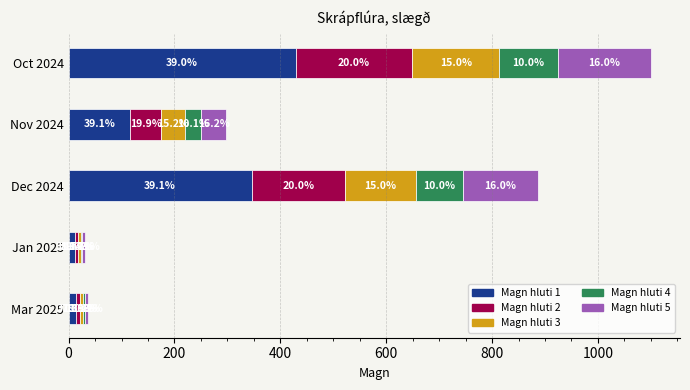

What are all the series names shown in the legend?

Magn hluti 1, Magn hluti 2, Magn hluti 3, Magn hluti 4, Magn hluti 5